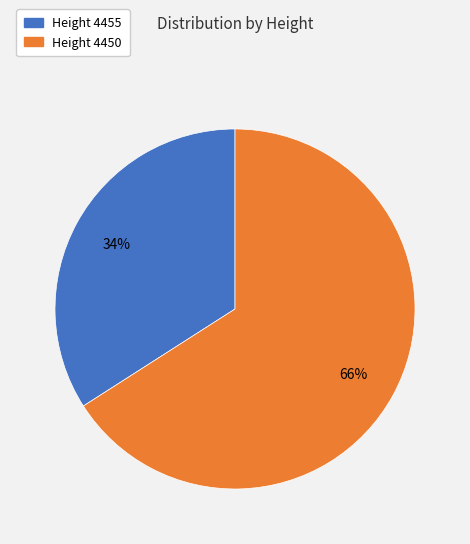

To the nearest percent, what is the average slice percentage?

50%